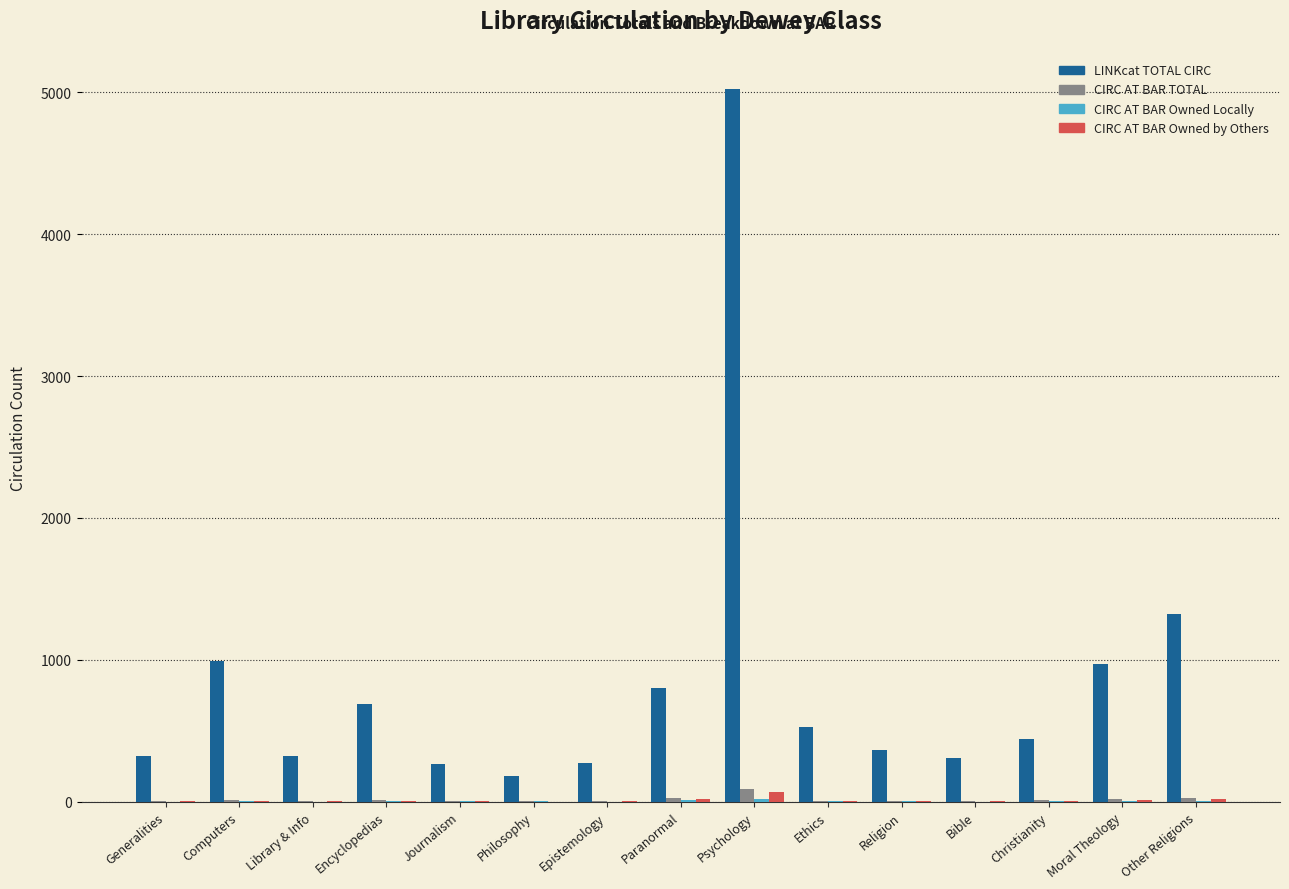

Which series changed the most between Computers and Christianity?

LINKcat TOTAL CIRC